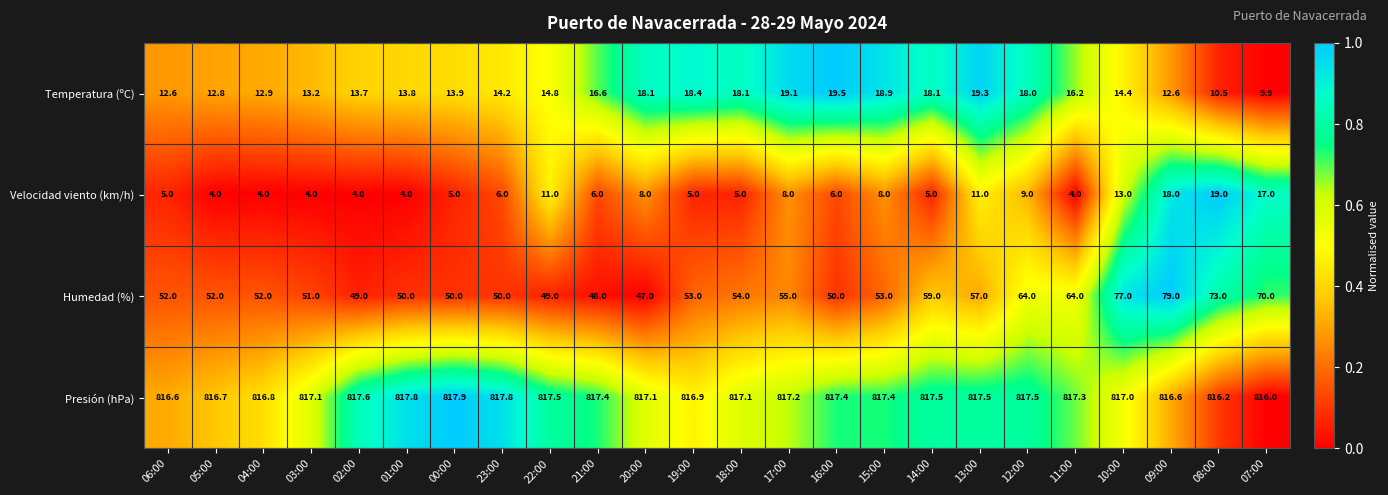

What is the difference between the Presión (hPa) values at 09:00 and 22:00?

0.9